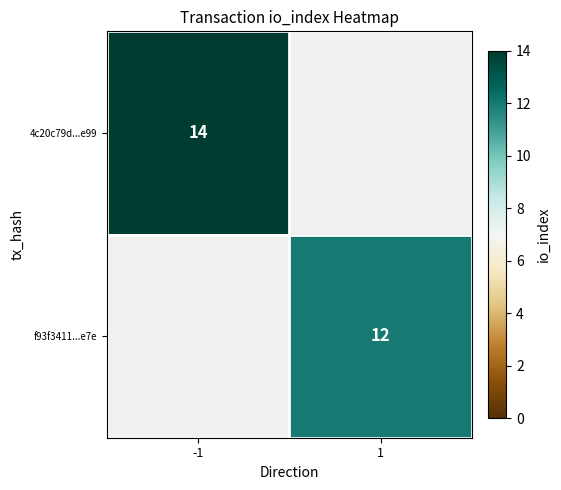

Is it true that f93f3411...e7e equals 12 at 1?

True